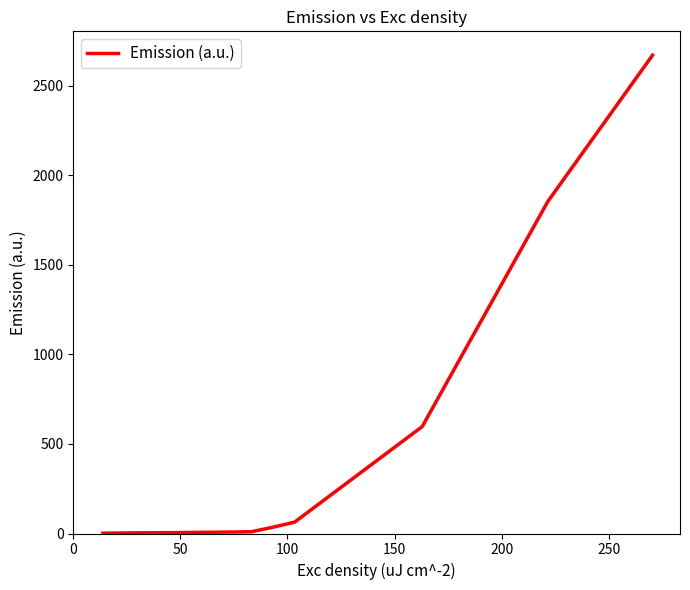

What is the difference between the maximum and minimum values?

2668.2